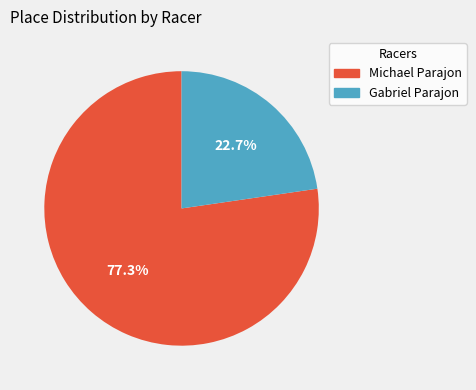

Which category has the biggest portion of the pie?

Michael Parajon